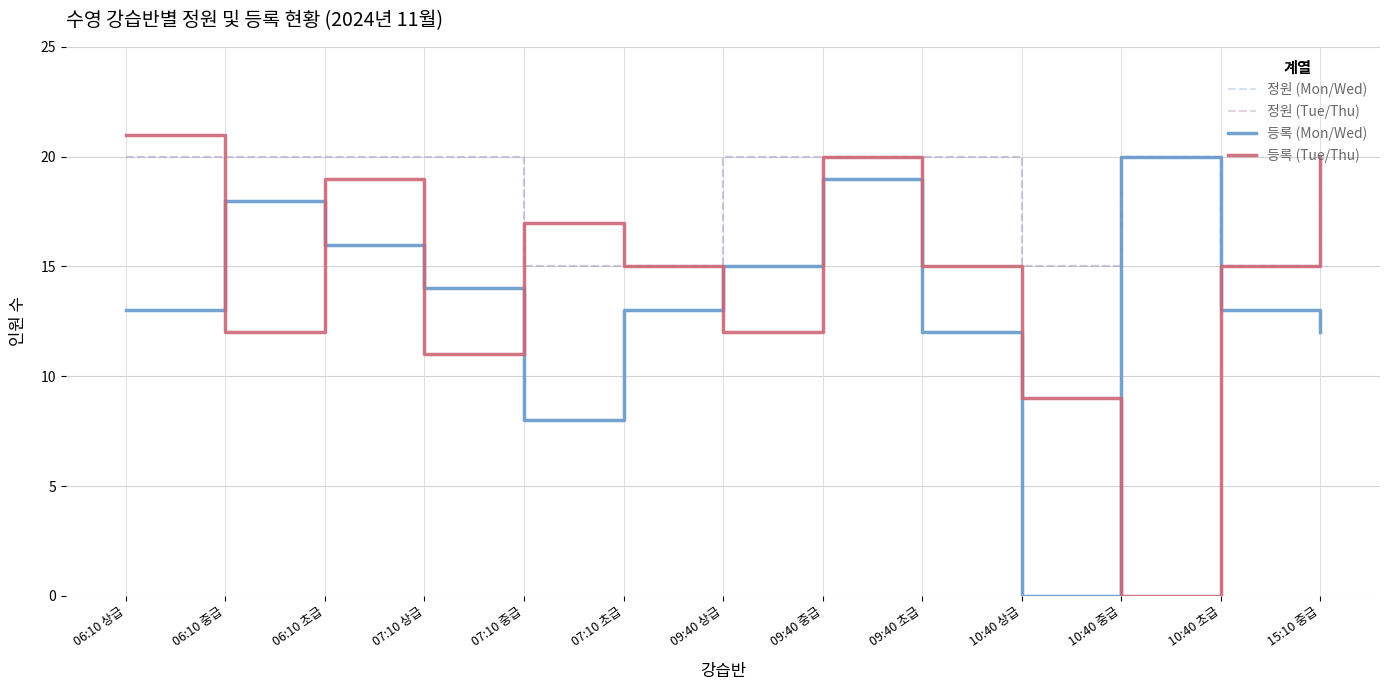

Reading left to right, transcribe all the data shown in this chart.

정원 (Mon/Wed): 20	20	20	20	15	15	20	20	20	15	20	15	20
정원 (Tue/Thu): 20	20	20	20	15	15	20	20	20	15	20	15	20
등록 (Mon/Wed): 13	18	16	14	8	13	15	19	12	0	20	13	12
등록 (Tue/Thu): 21	12	19	11	17	15	12	20	15	9	0	15	20